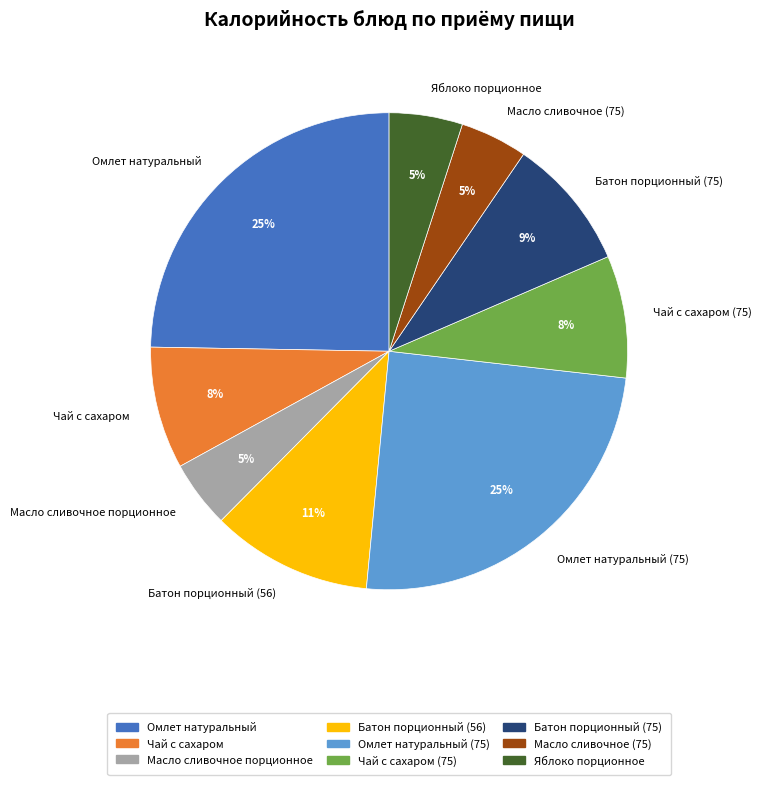

Is the sum of Чай с сахаром (75) and Омлет натуральный (75) greater than half?

No